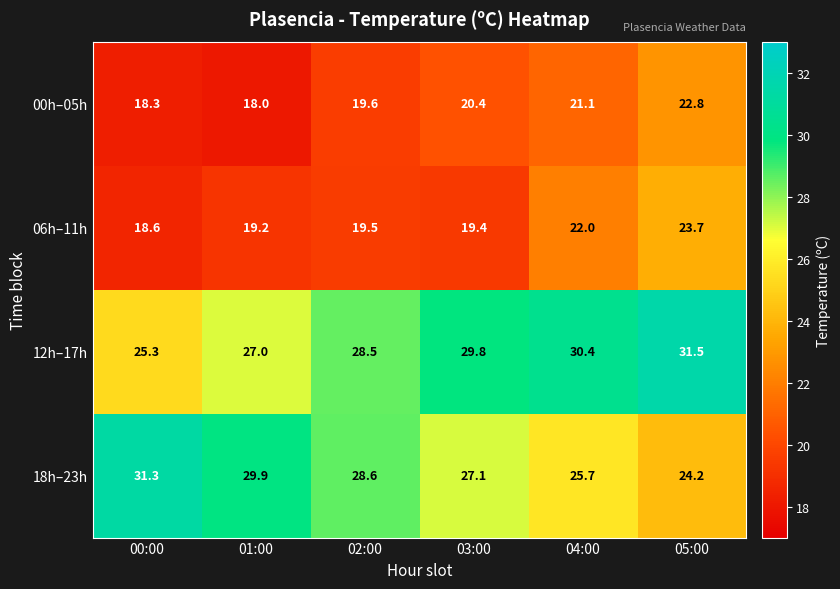

List the series in order of their peak value, highest first.

12h–17h, 18h–23h, 06h–11h, 00h–05h